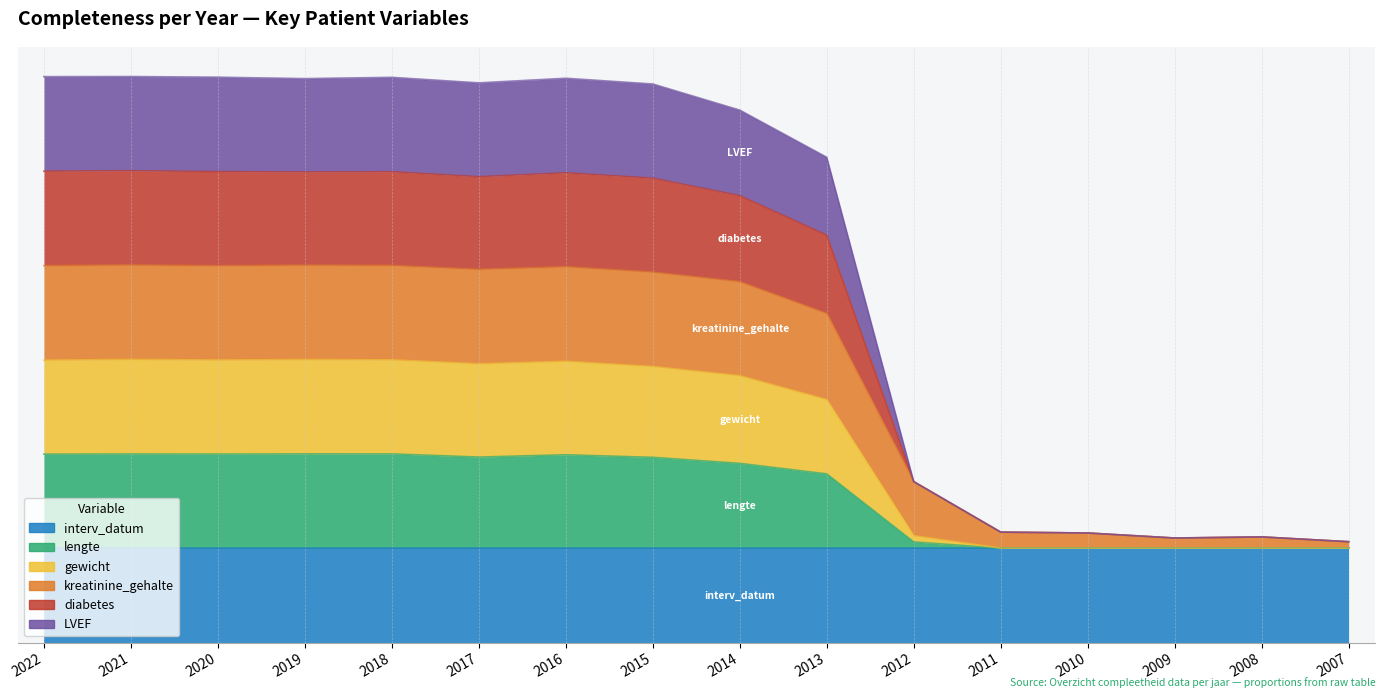

Does the chart display data point markers on the line(s)?

No